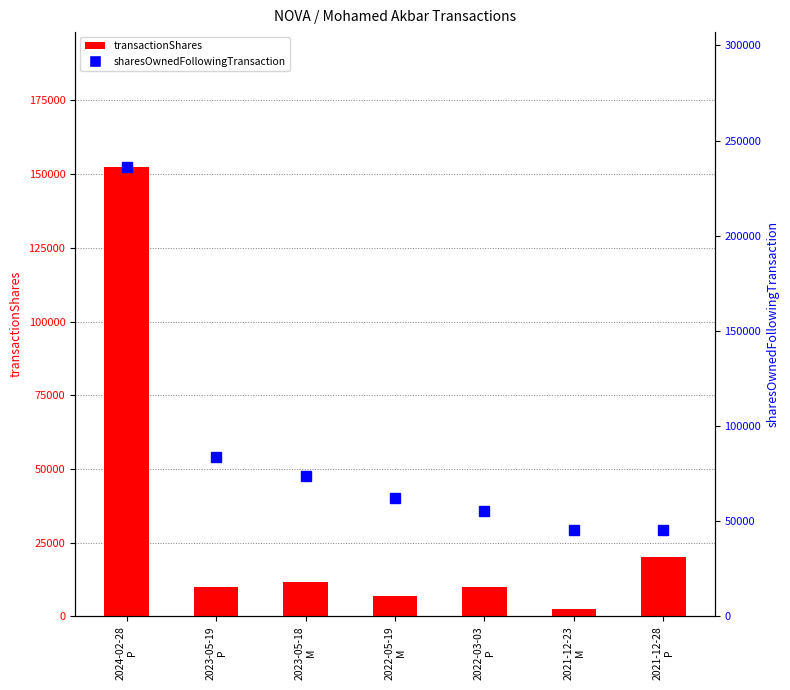

Reading left to right, what are all the values shown in this chart?

transactionShares: 2024-02-28
P=152450	2023-05-19
P=10000	2023-05-18
M=11487	2022-05-19
M=6816	2022-03-03
P=10000	2021-12-23
M=2553	2021-12-28
P=20000
sharesOwnedFollowingTransaction: 2024-02-28
P=236139	2023-05-19
P=83689	2023-05-18
M=73689	2022-05-19
M=62202	2022-03-03
P=55386	2021-12-23
M=45386	2021-12-28
P=45386